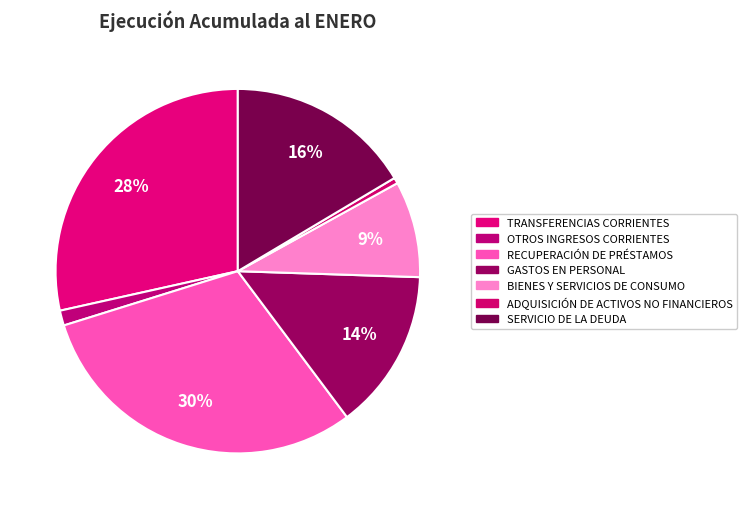

Which has a higher value, OTROS INGRESOS CORRIENTES or ADQUISICIÓN DE ACTIVOS NO FINANCIEROS?

OTROS INGRESOS CORRIENTES